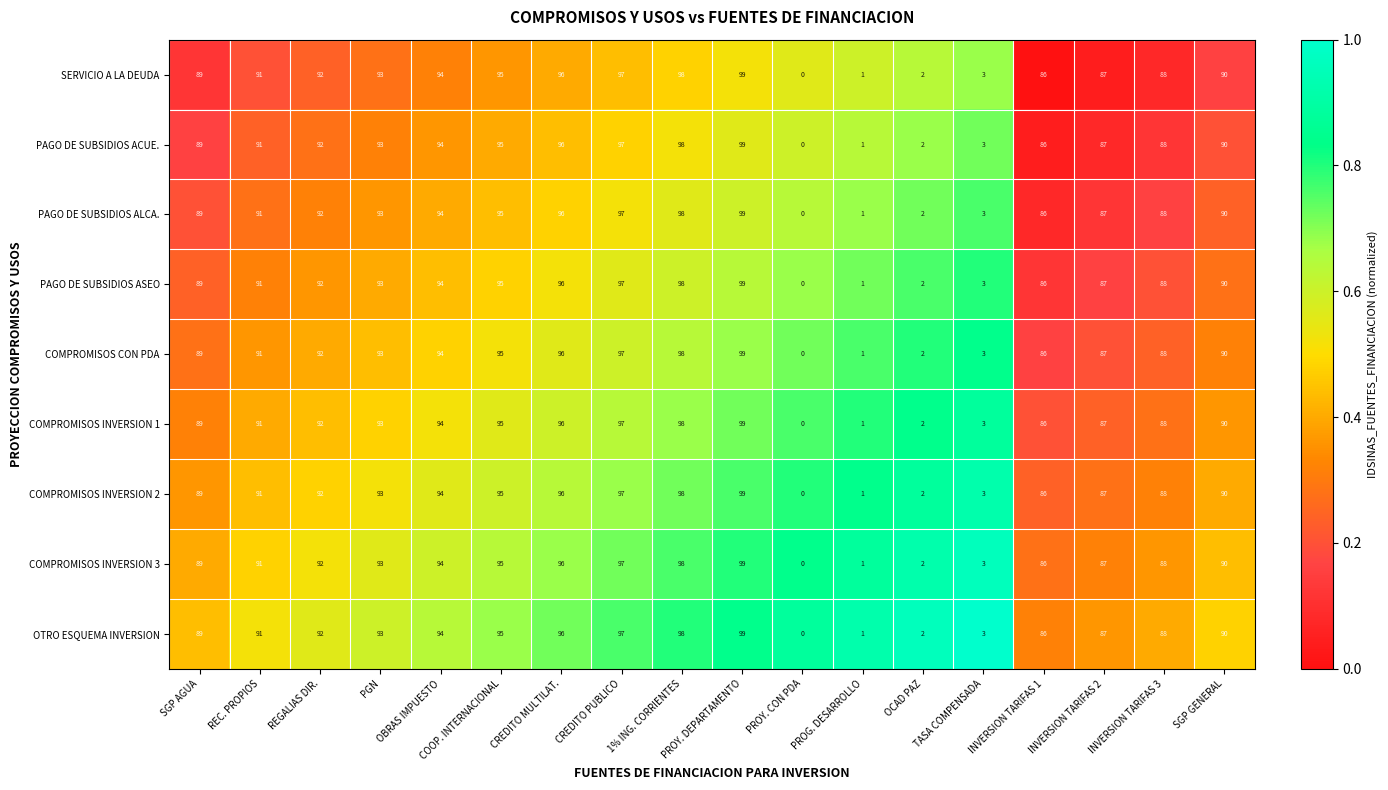

What is the maximum value for COMPROMISOS INVERSION 2?

99